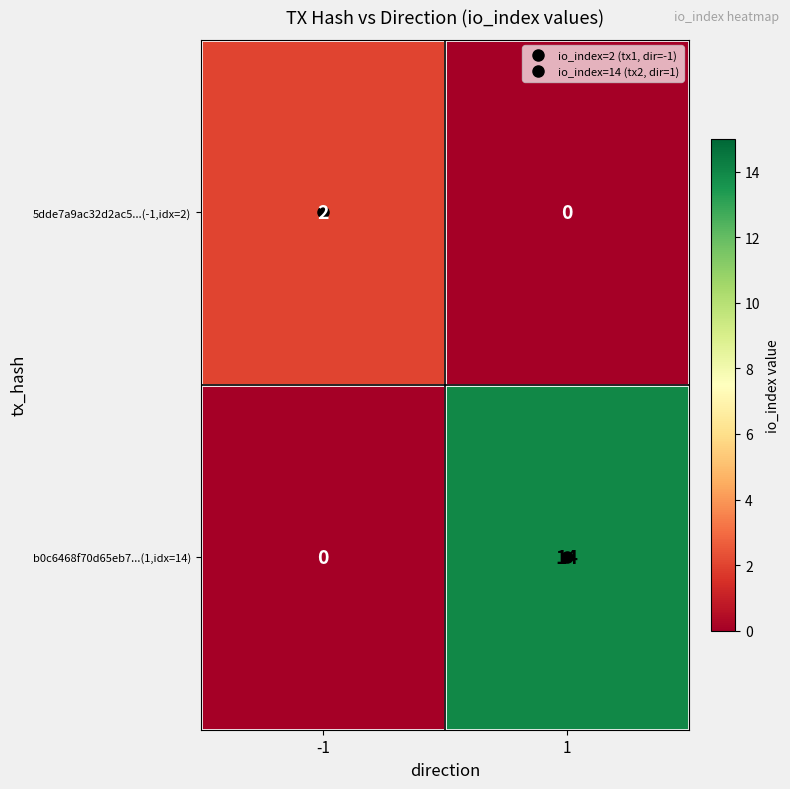

What is the greatest value displayed?

14